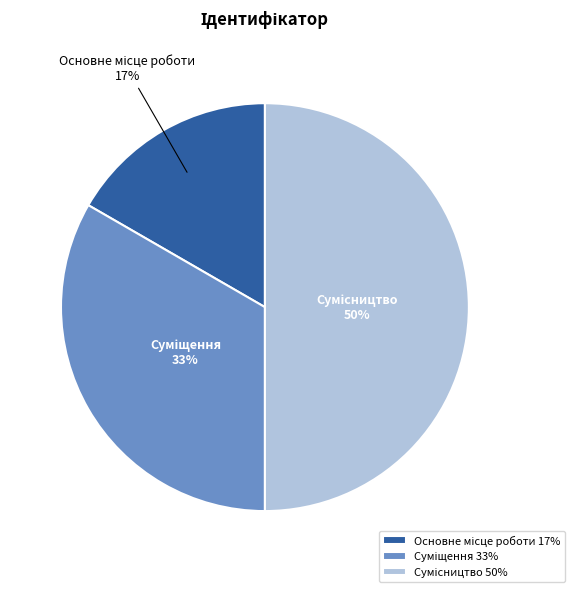

To the nearest percent, what is the average slice percentage?

33%